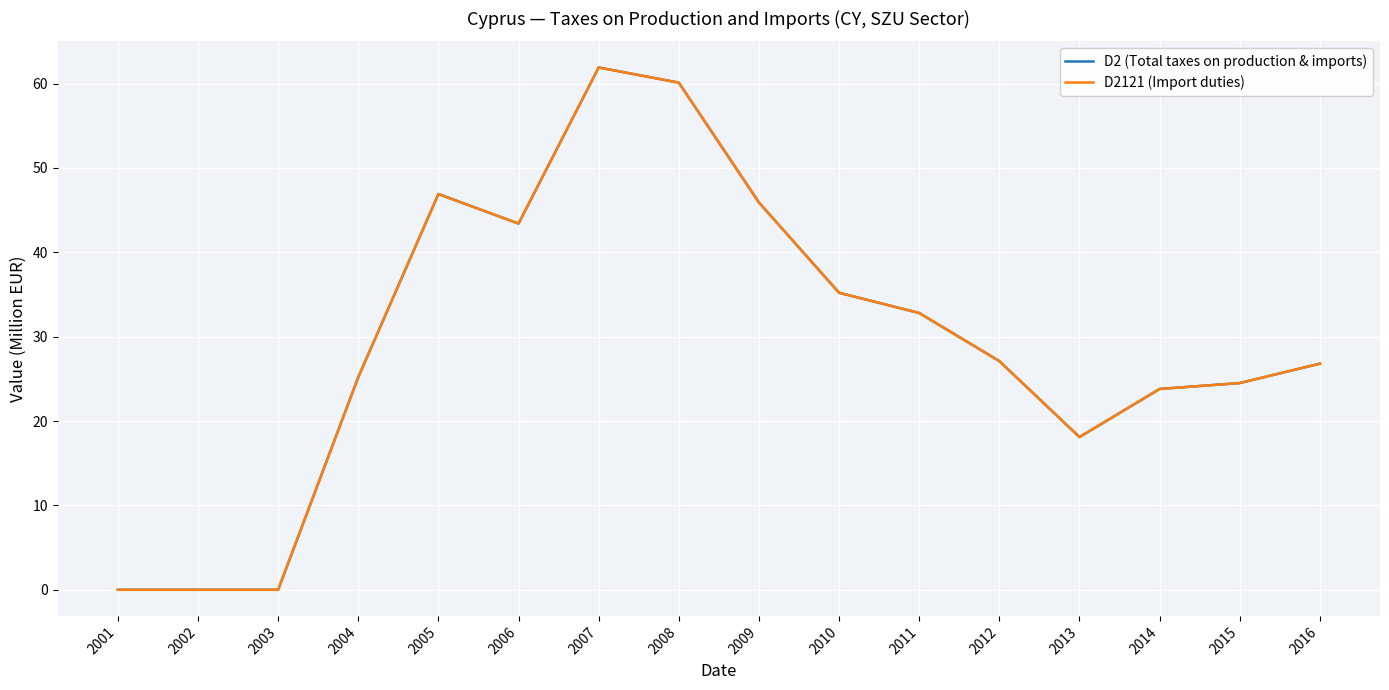

True or false: D2121 (Import duties) has a value of 58.2 at 2006.

False